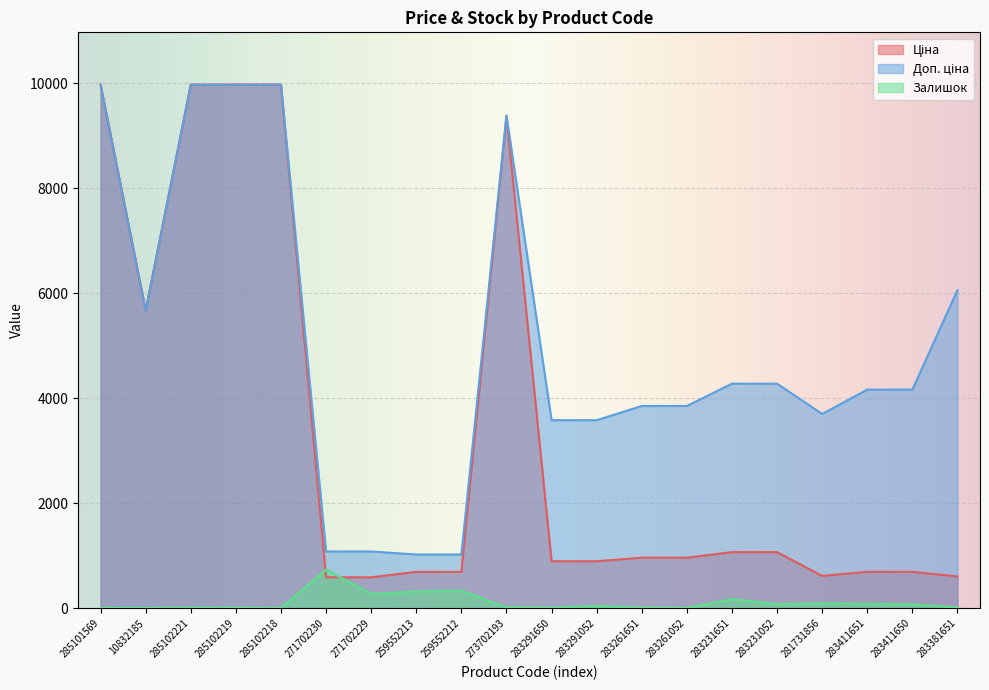

True or false: Ціна and Залишок cross at least once.

True